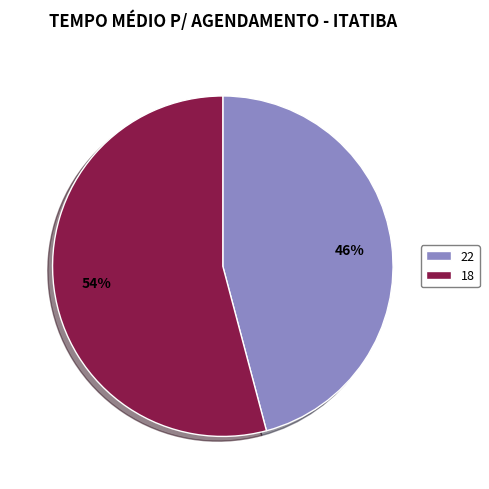

Is the sum of 18 and 22 greater than half?

Yes